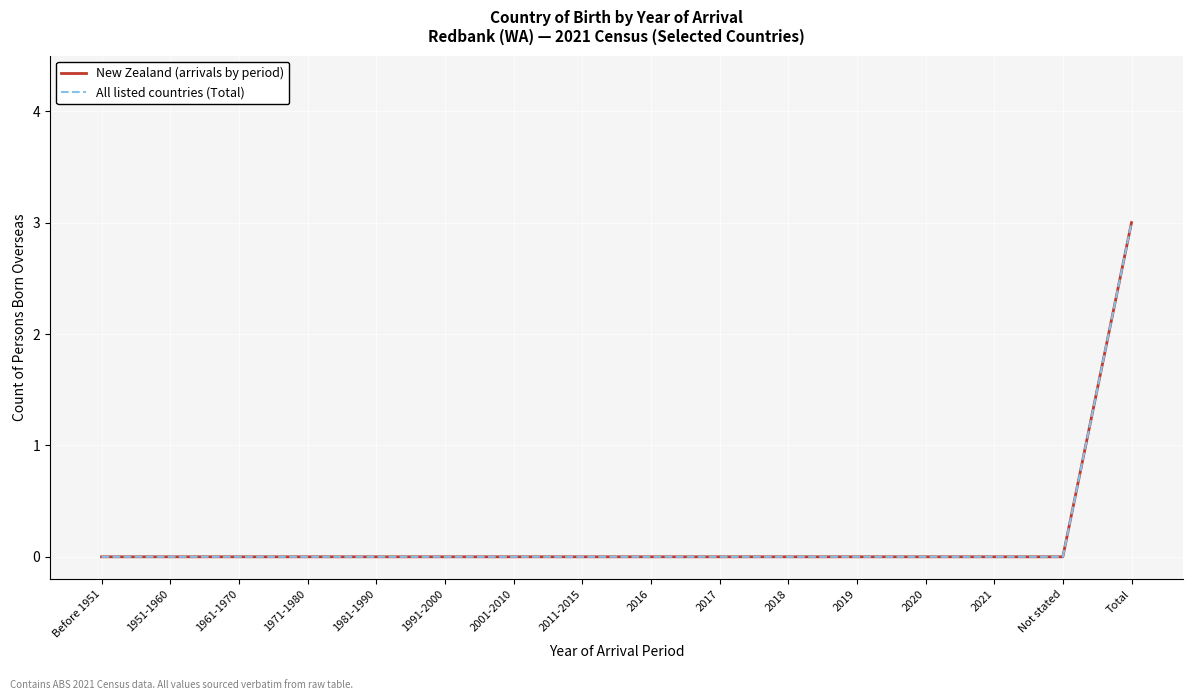

Is this an area chart (filled region under the line)?

No